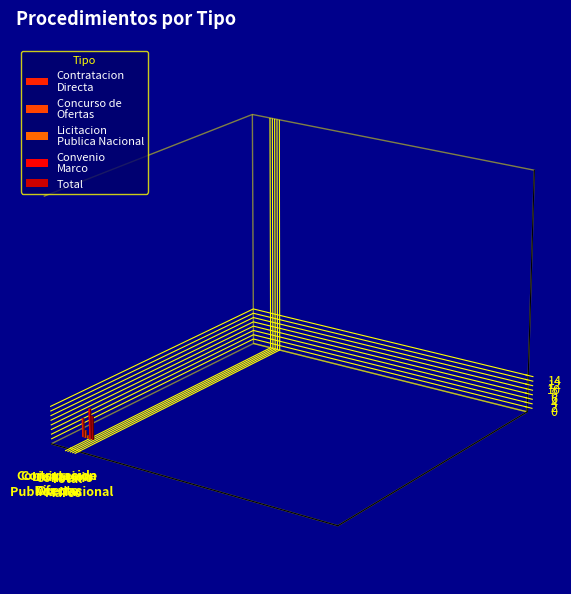

Approximately how many times larger is the value at Total compared to LPN?

10.0